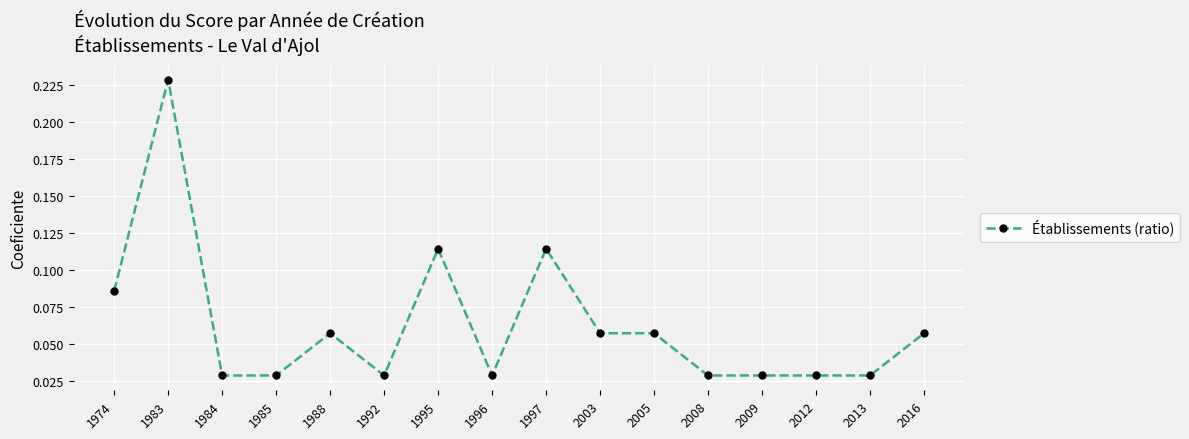

Between 1974 and 1992, which is larger?

1974